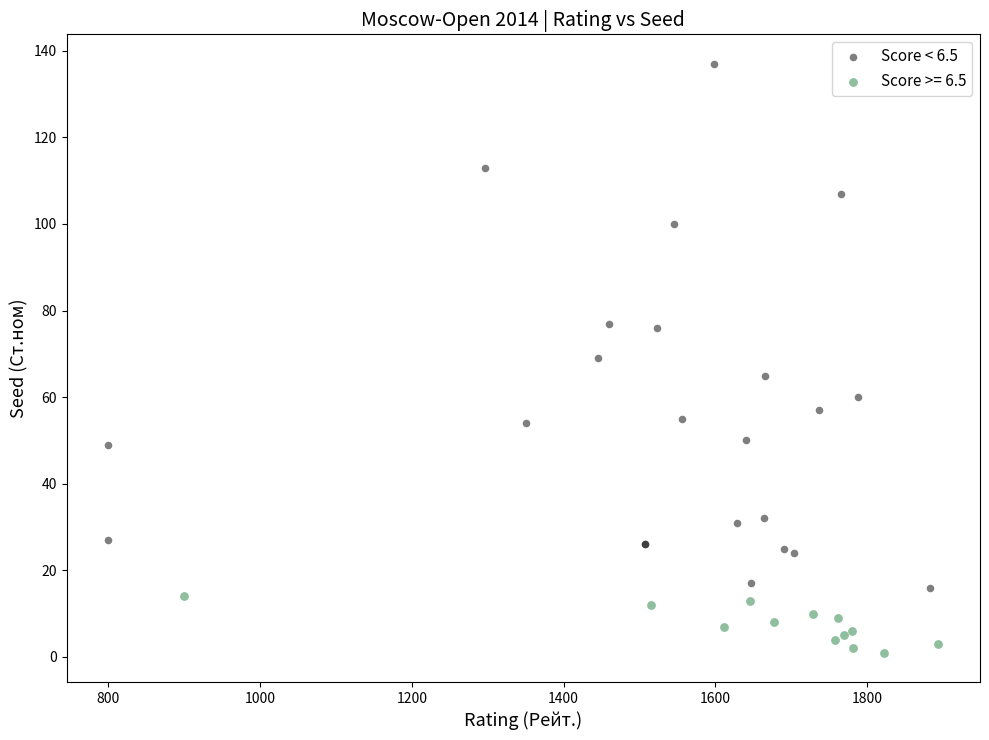

Which series has the largest Y range (max minus min)?

Score < 6.5